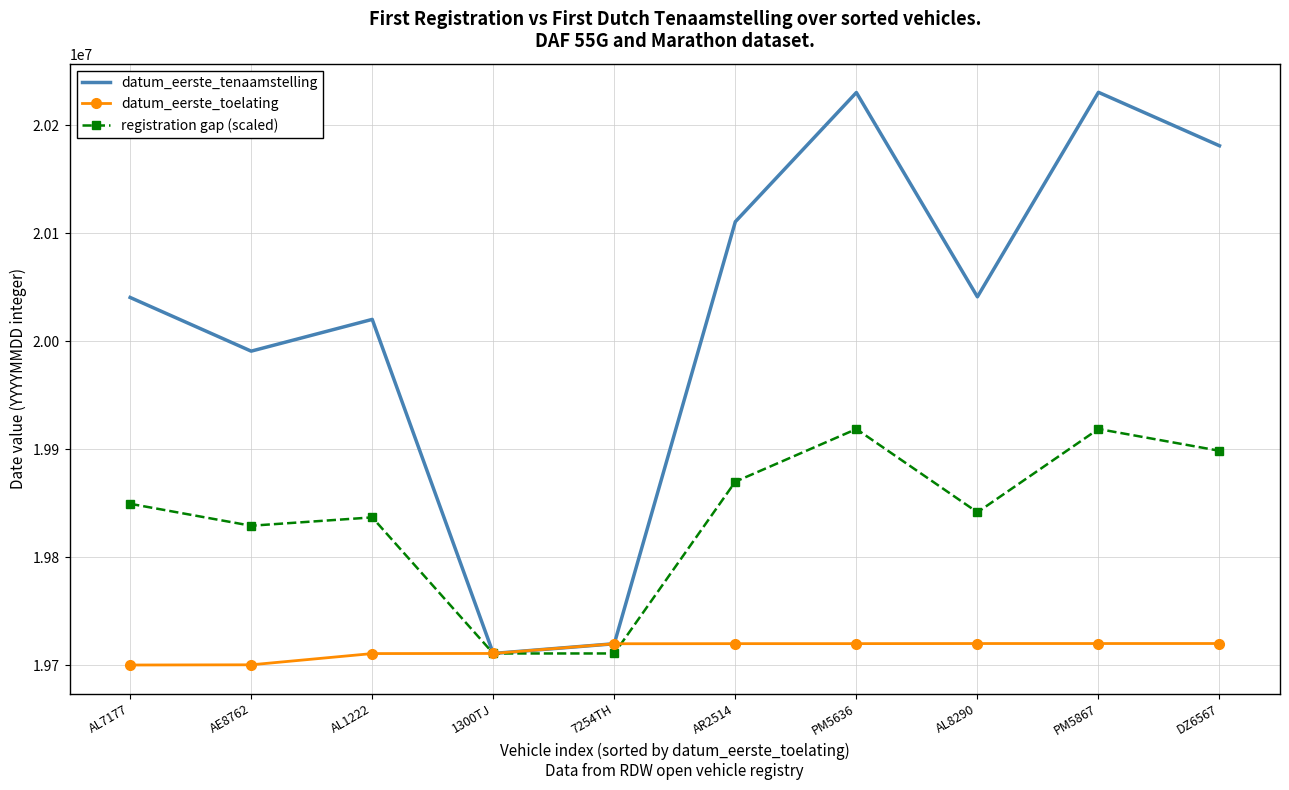

True or false: registration gap (scaled) has a value of 11723659.1 at AE8762.

False